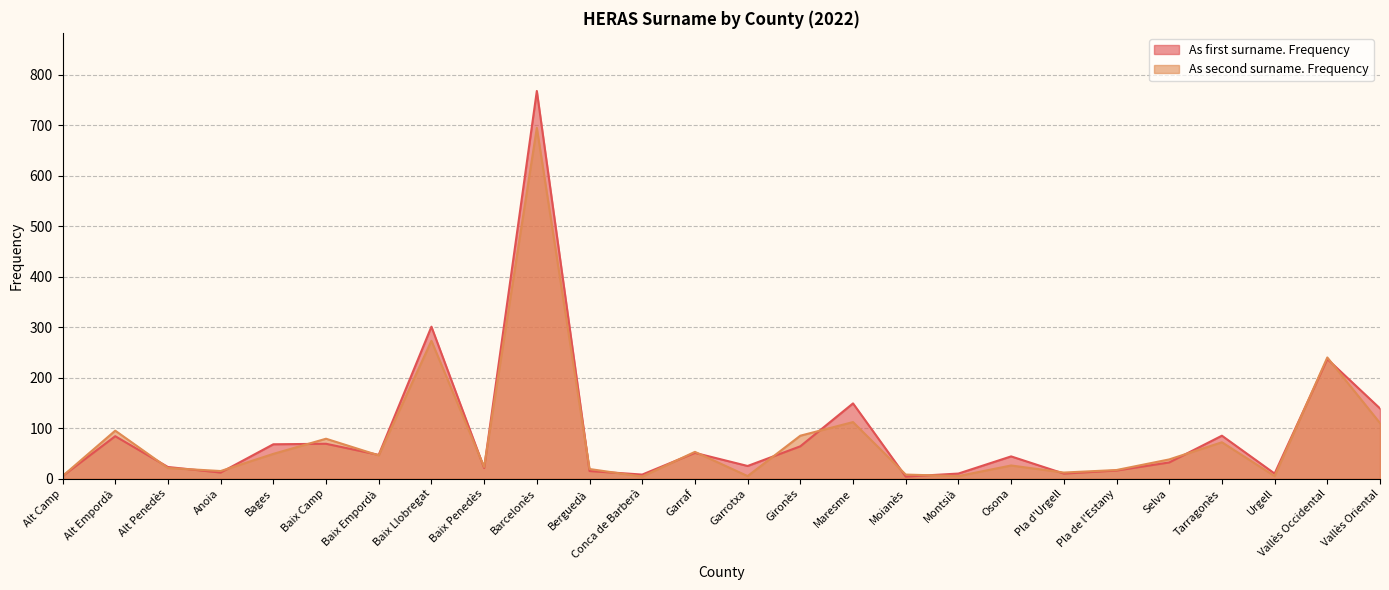

Which has a higher value, Osona or Baix Camp?

Baix Camp